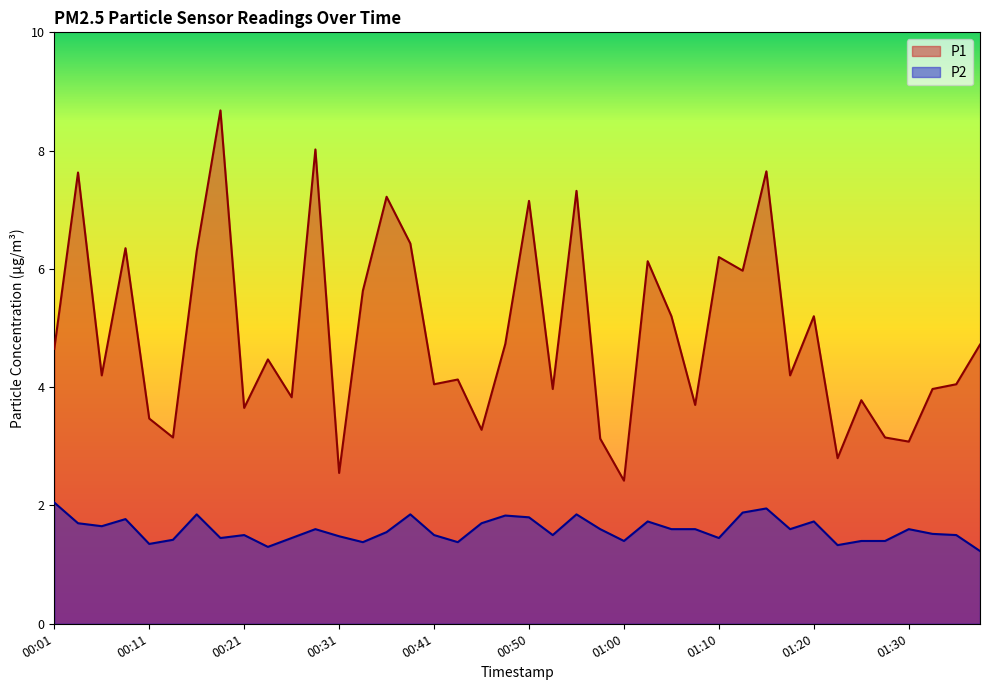

The value of P1 at 01:20 is 1.7. True or false?

False